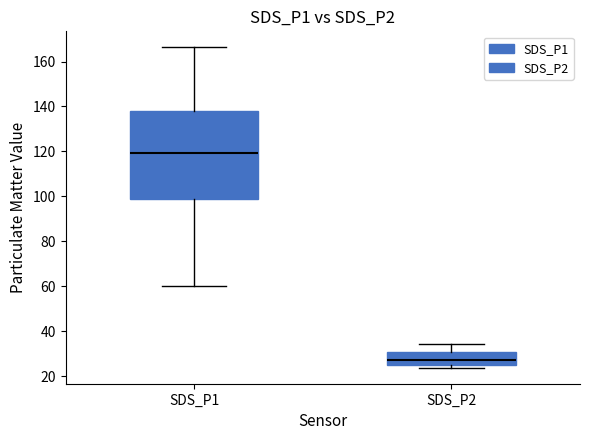

Reading left to right, transcribe this box plot: for each box, give where its median line is, the range the box spans, and where its two whiskers end, as read against the y-axis. The values are not printed on the chart, so give them approximately, as read against the axis.

SDS_P1: median 120, box 98 to 138, whiskers 60 to 166
SDS_P2: median 28, box 26 to 30, whiskers 24 to 34